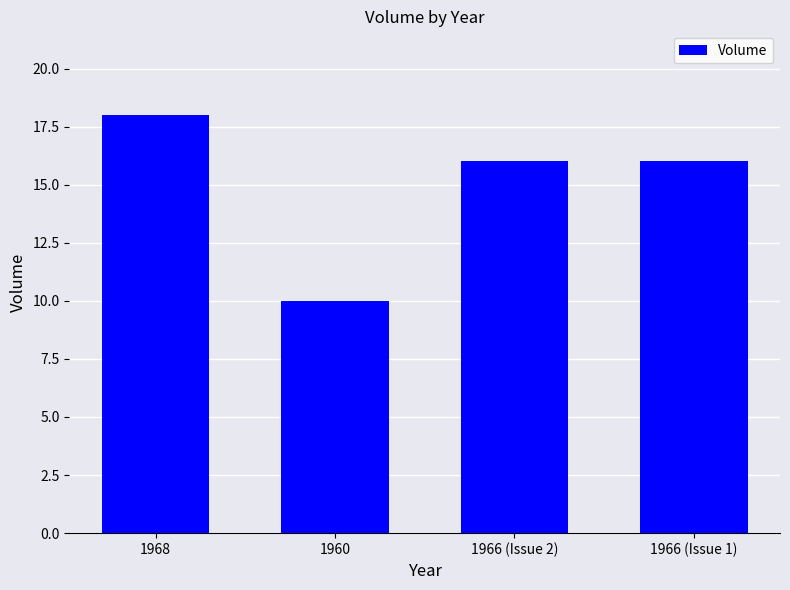

What is the difference between the values at 1966 (Issue 1) and 1968?

2